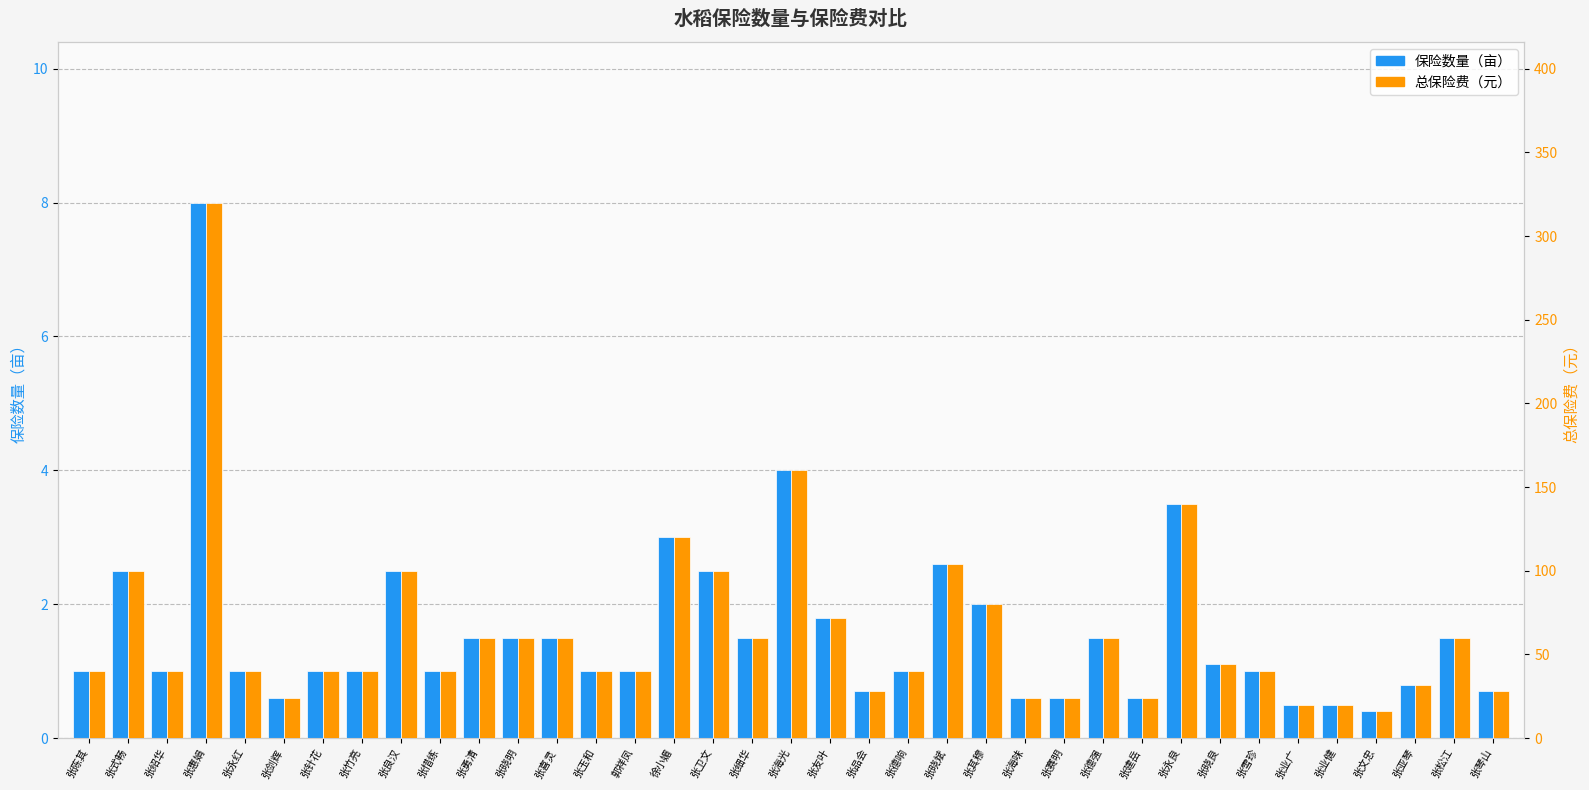

How many data points does each series have?

37